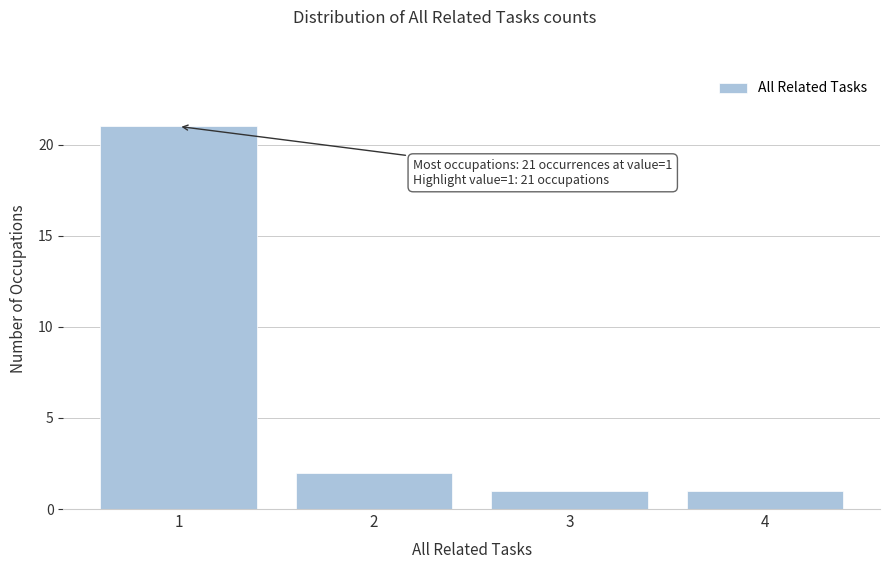

Reading left to right, what are all the values shown in this chart?

21	2	1	1